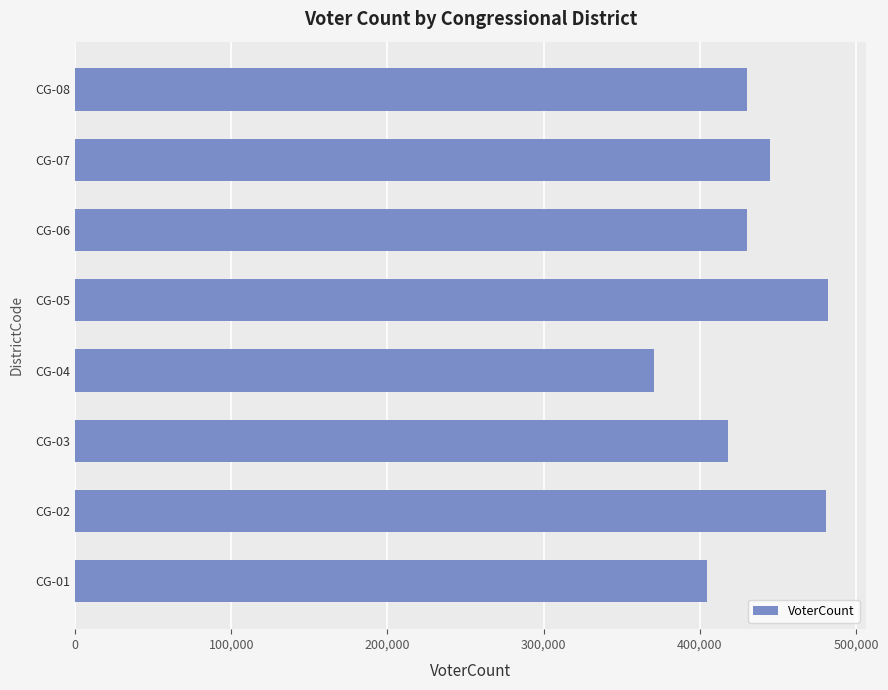

What is the difference between the maximum and minimum values?

111471